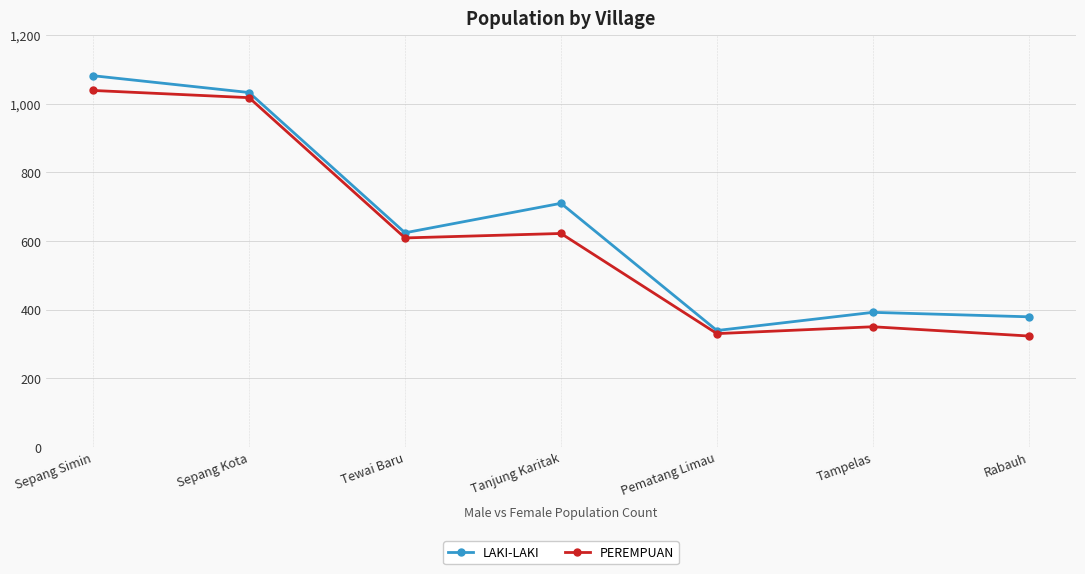

What is the spread (max minus min) of values at Tanjung Karitak?

88